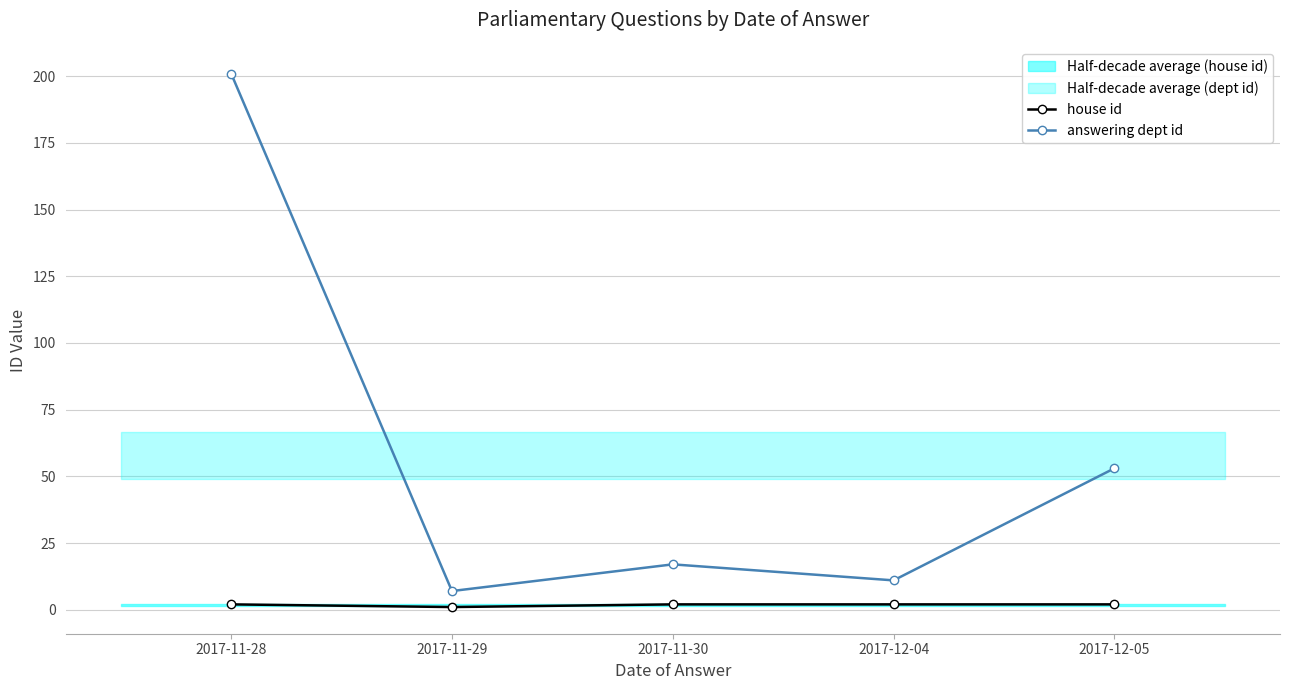

List the labels in order of answering dept id value, smallest first.

2017-11-29, 2017-12-04, 2017-11-30, 2017-12-05, 2017-11-28